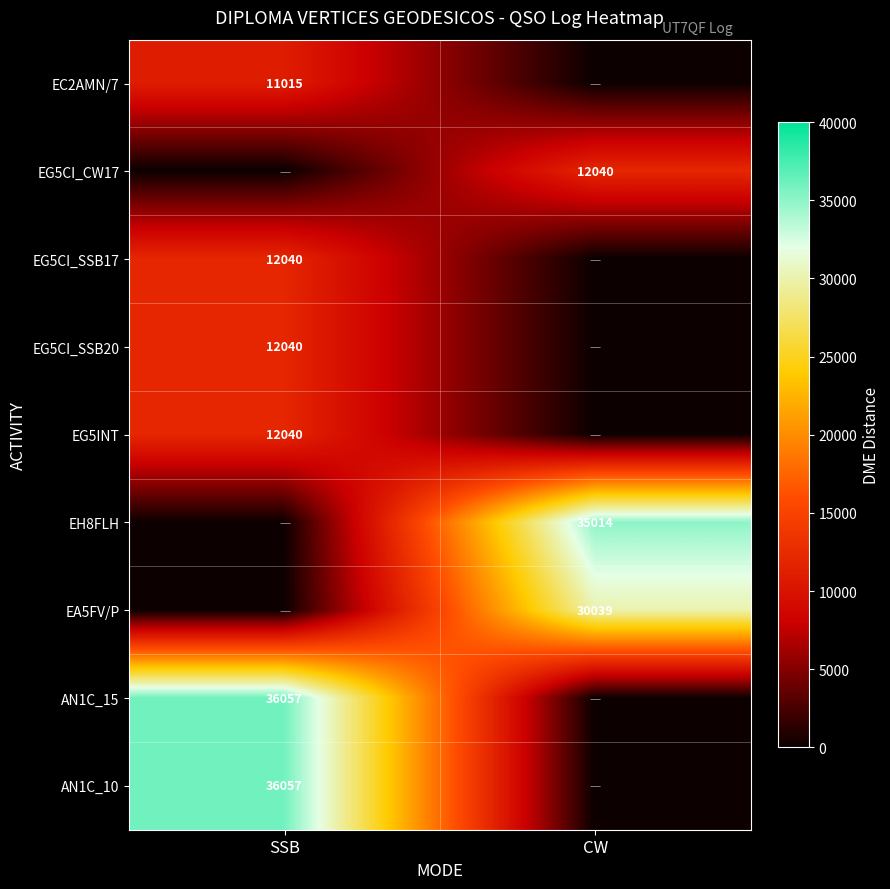

Is it true that AN1C_15 equals 36057 at SSB?

True